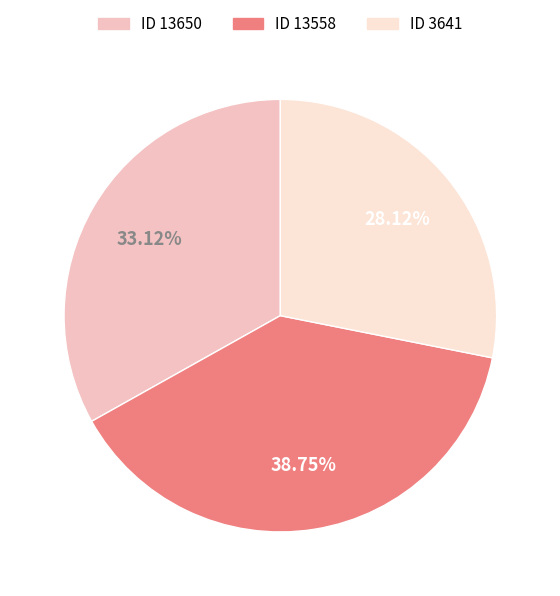

Rank the categories by value from lowest to highest.

ID 3641, ID 13650, ID 13558